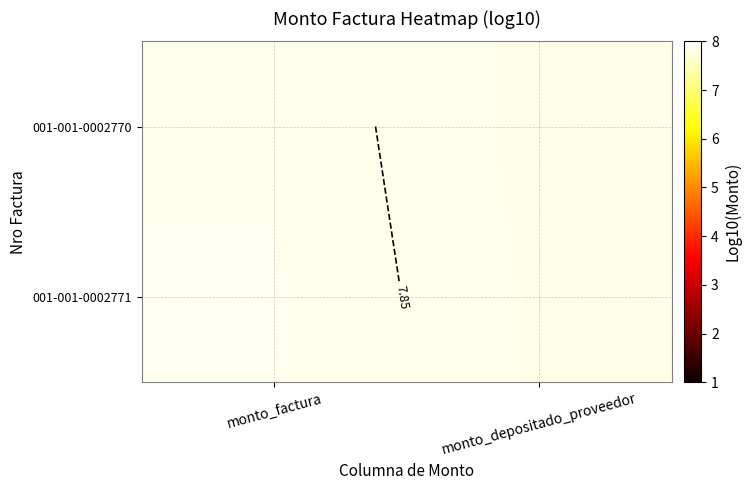

At monto_factura, list the series in order from largest to smallest.

001-001-0002771, 001-001-0002770